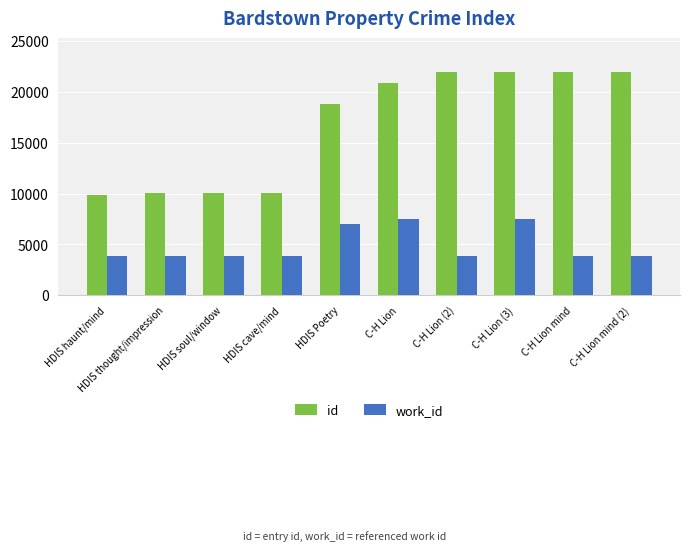

Which series has the largest total across all categories?

id